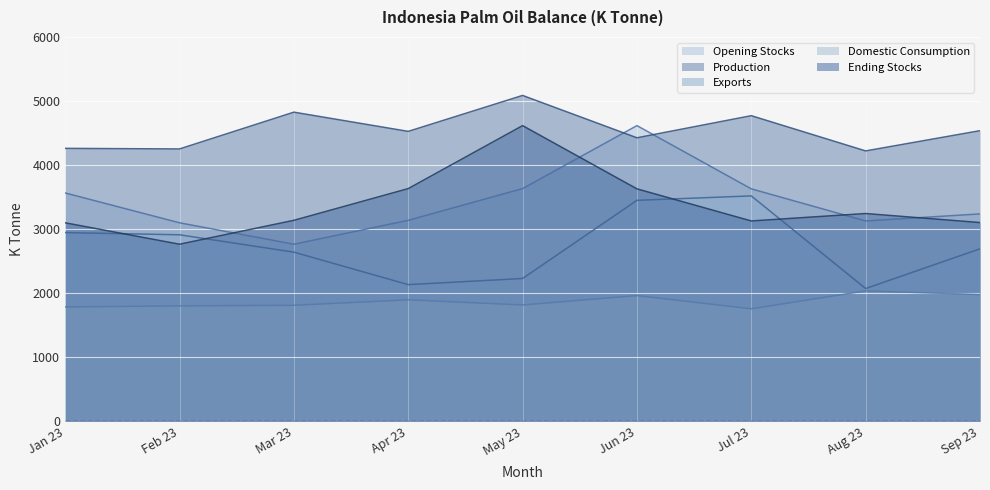

At how many categories does at least one series exceed 4803?

2